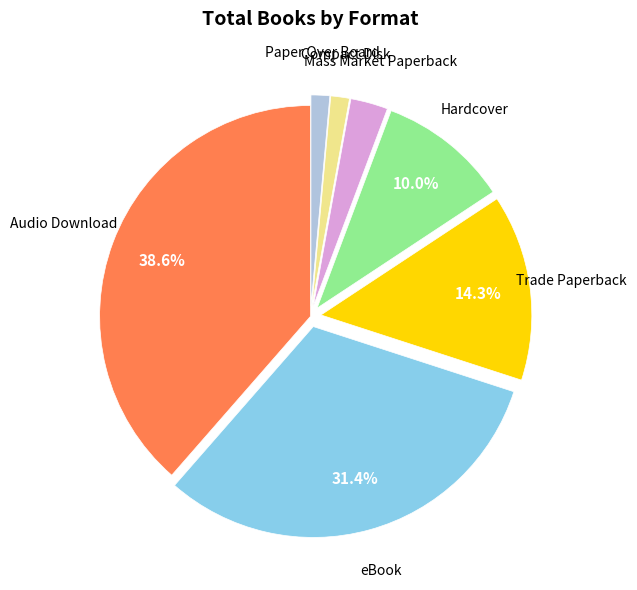

Does any single category account for the majority?

No